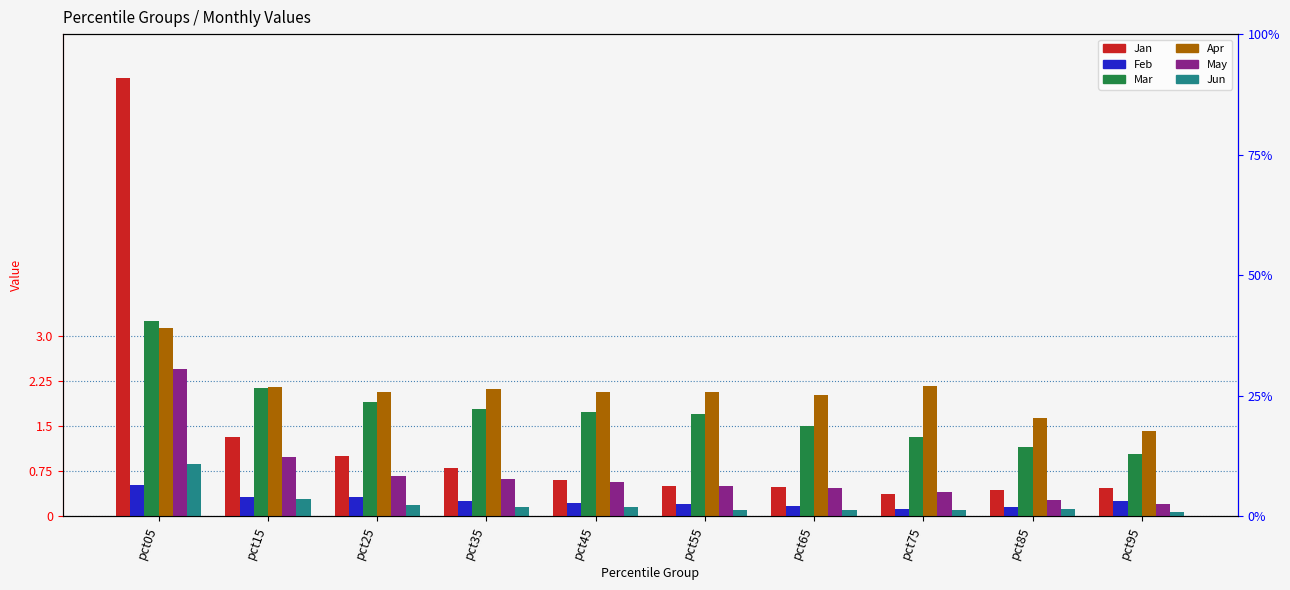

Which series has the widest spread of values?

Jan